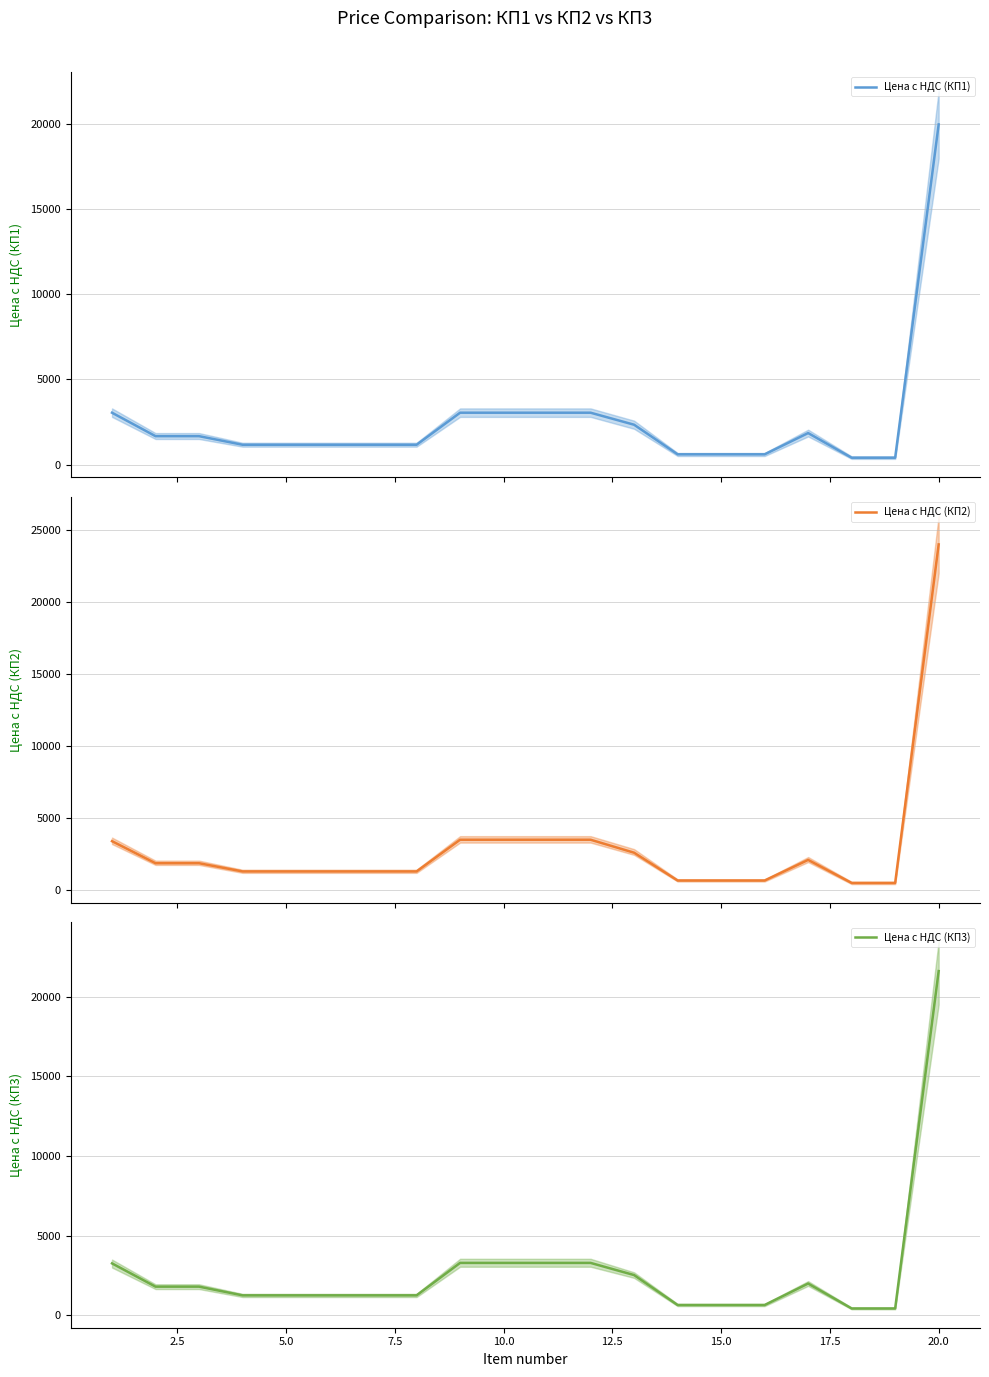

What is the maximum value for Цена с НДС (КП1)?

20000.0